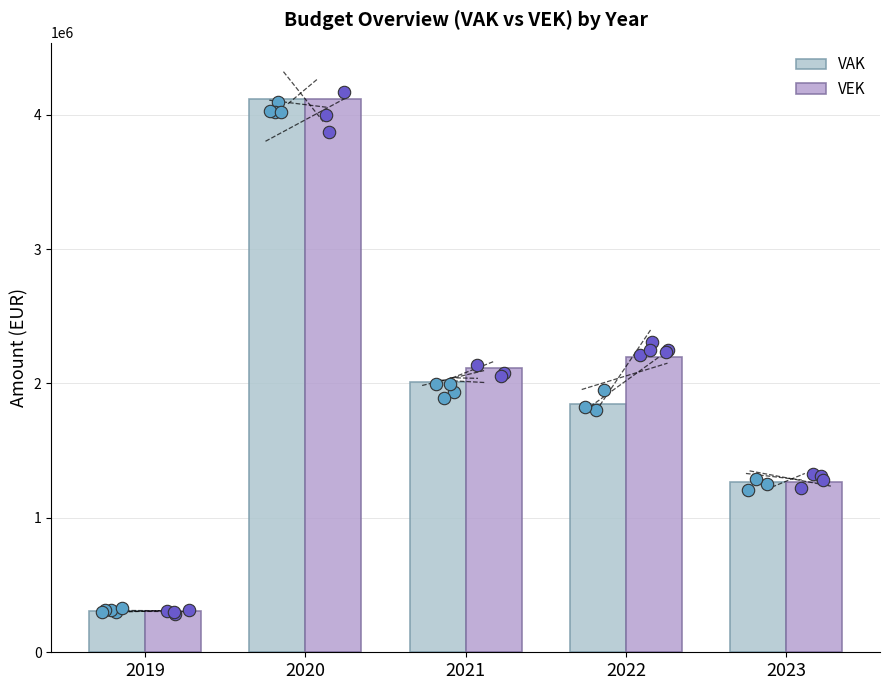

At how many categories does at least one series exceed 771182?

4